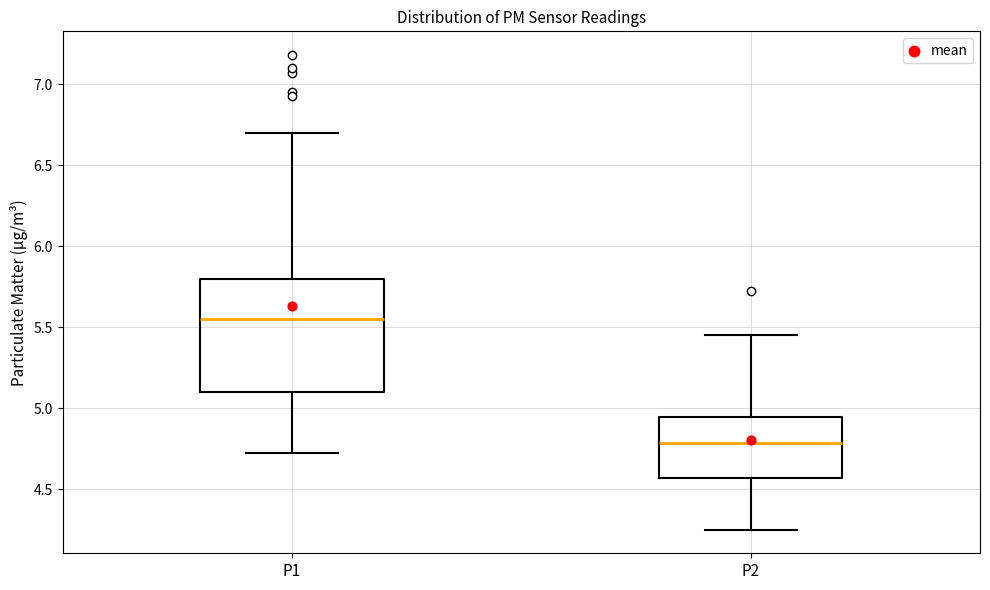

Reading left to right, read every box against the y-axis: the position of its median line, the range the box covers, and the ends of its whiskers. The values are not printed on the chart, so give them approximately, as read against the axis.

P1: median 5.55, box 5.10 to 5.80, whiskers 4.70 to 6.70
P2: median 4.80, box 4.55 to 4.95, whiskers 4.25 to 5.45